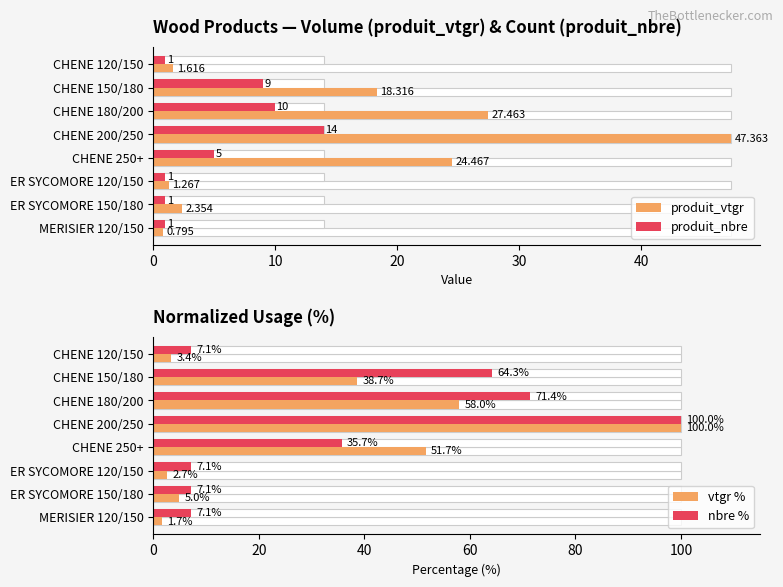

List the series in order of their peak value, highest first.

vtgr %, nbre %, produit_vtgr, produit_nbre